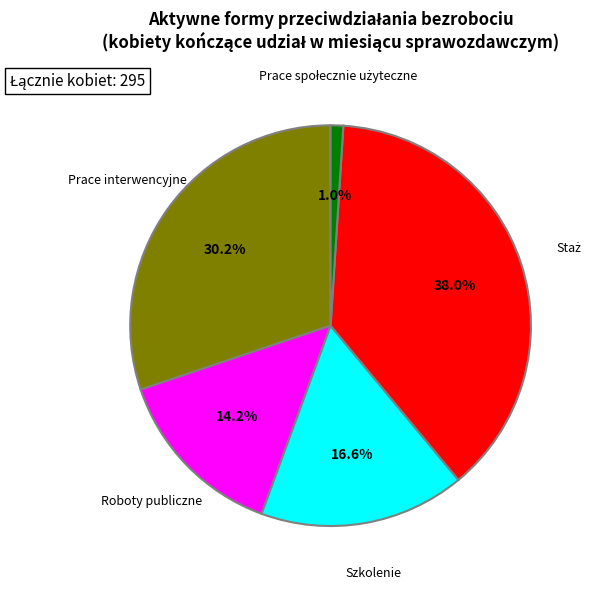

Does any single category account for the majority?

No